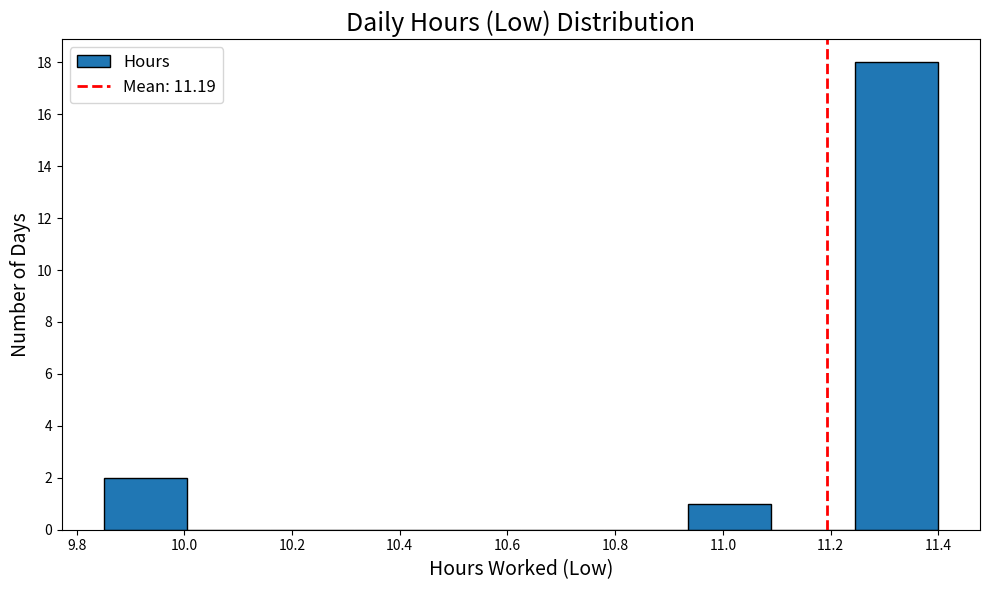

Reading left to right, list every bar in this chart as the range it spans on the x-axis followed by its height. Neither the bar edges nor the heights are printed on the chart, so give them approximately, as read against the axes.

9.850 to 10.005: 2
10.005 to 10.160: 0
10.160 to 10.315: 0
10.315 to 10.470: 0
10.470 to 10.625: 0
10.625 to 10.780: 0
10.780 to 10.935: 0
10.935 to 11.090: 1
11.090 to 11.245: 0
11.245 to 11.400: 18